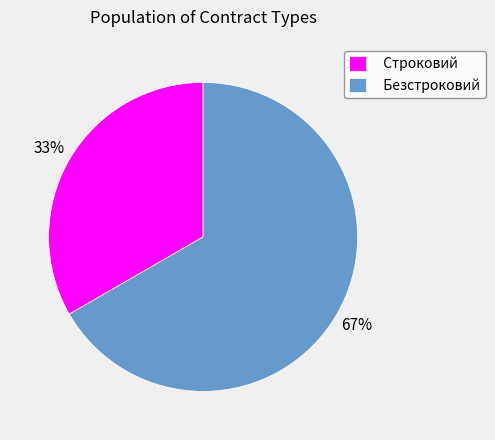

Is there any slice that represents more than half of the pie?

Yes